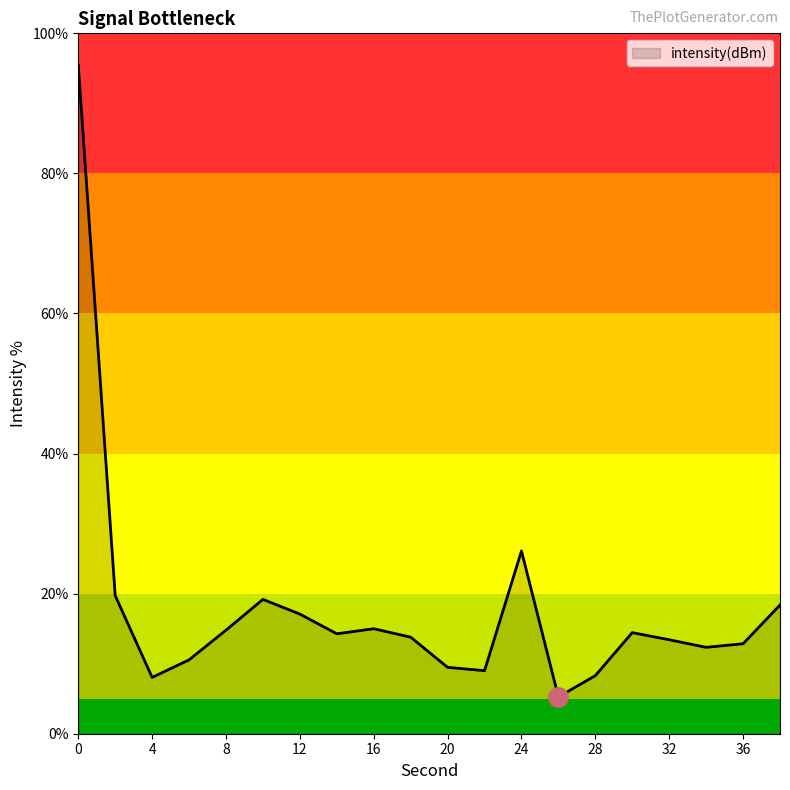

What is the sum of all values?

357.4